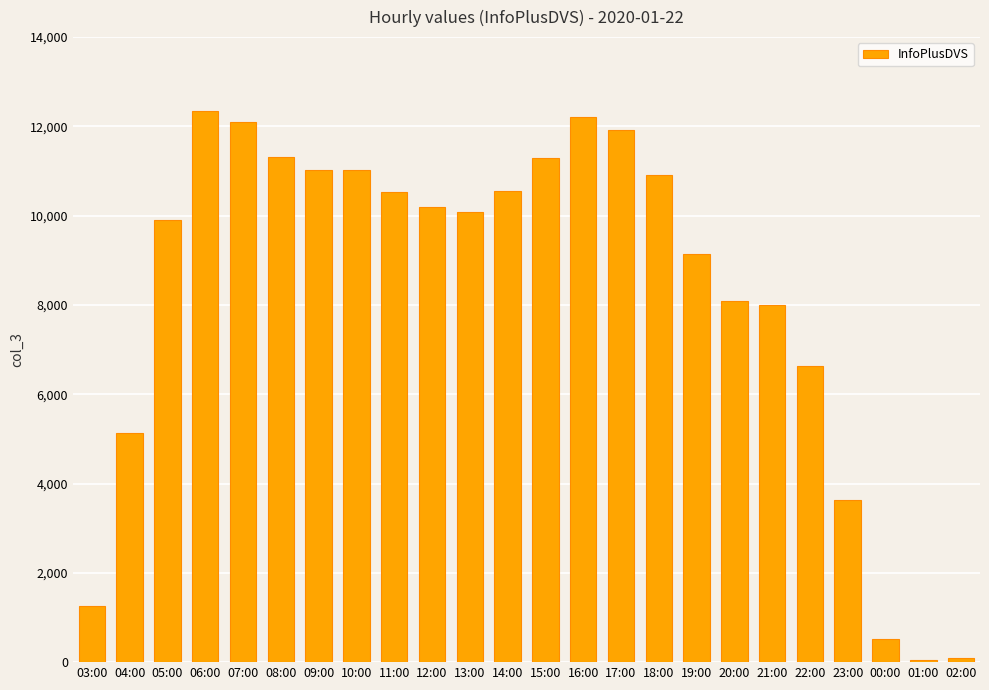

Which has a higher value, 05:00 or 16:00?

16:00